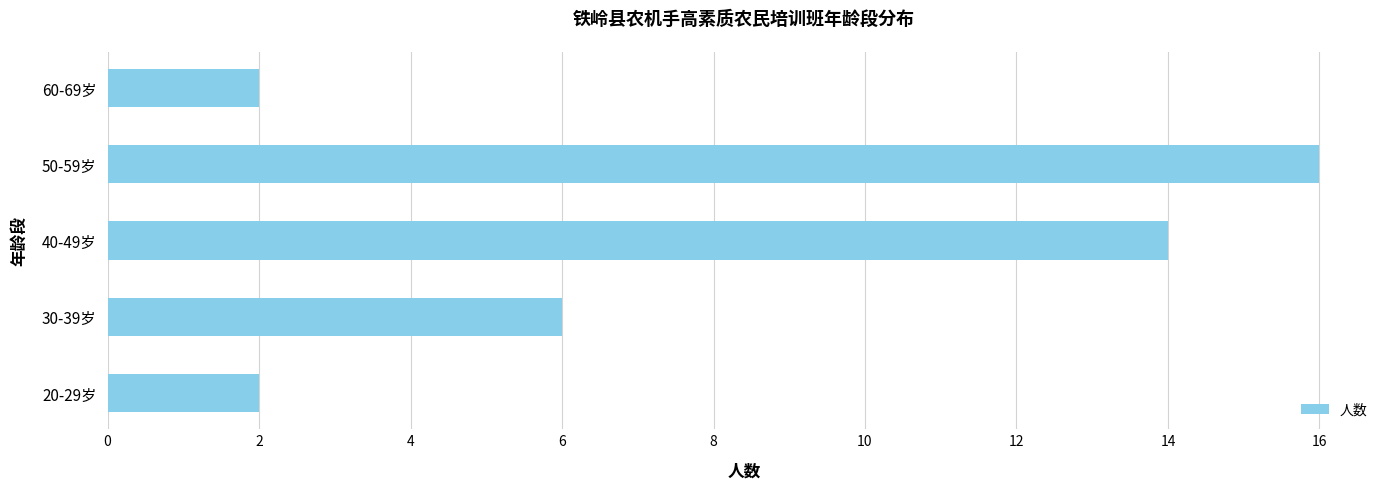

How many values are between 2 and 14?

4